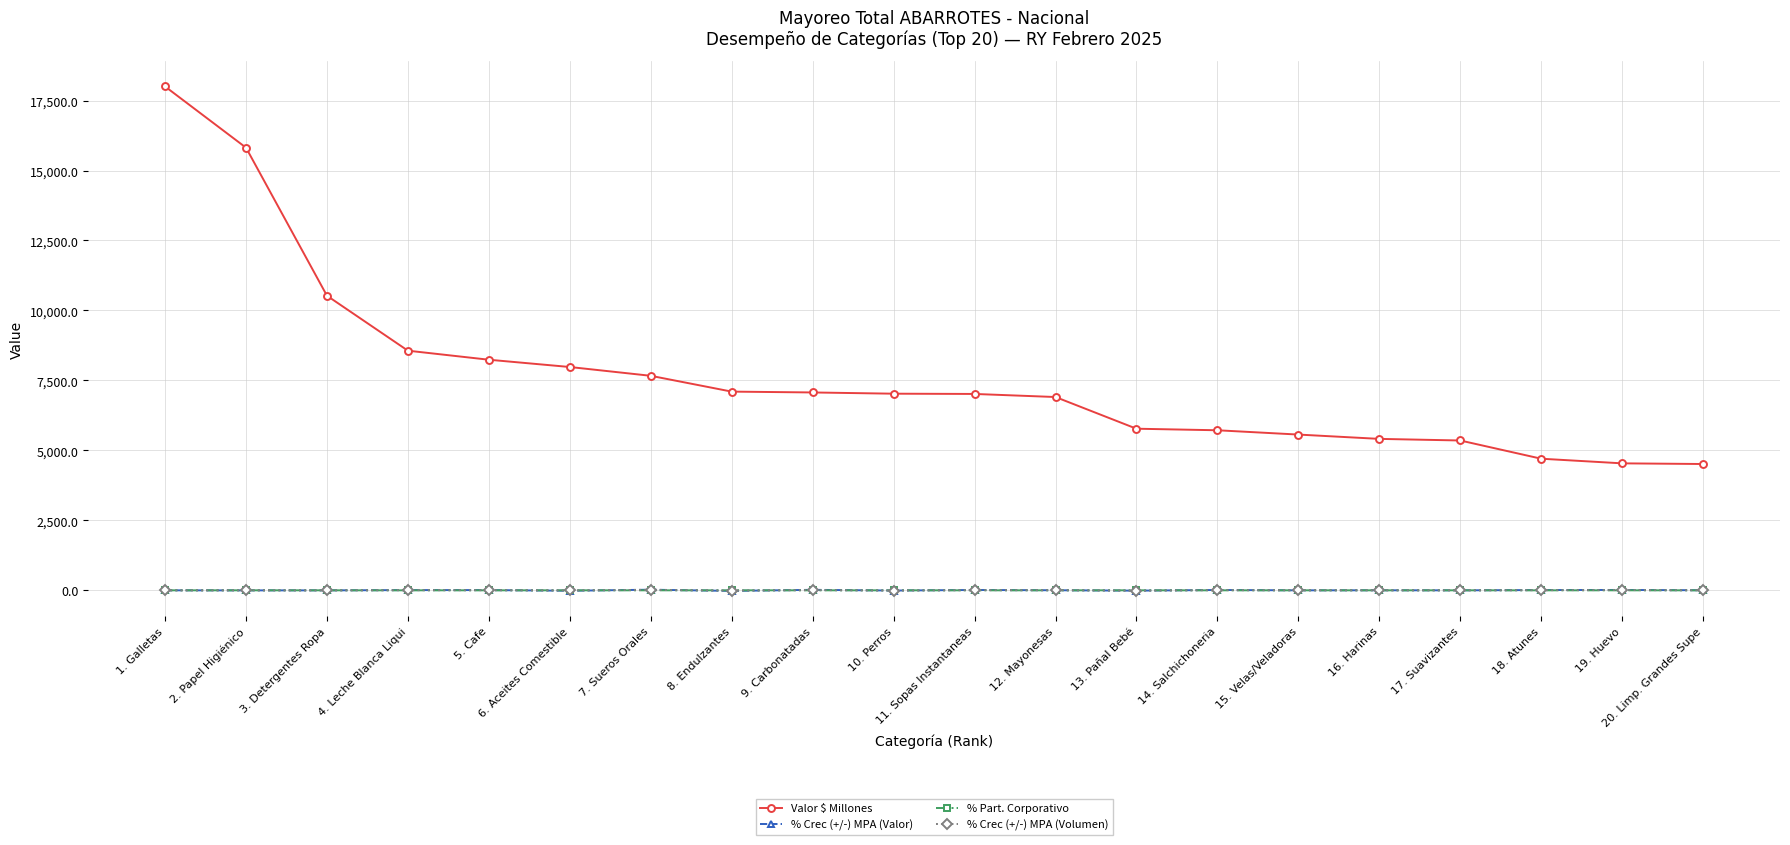

How many distinct data groups are displayed?

4